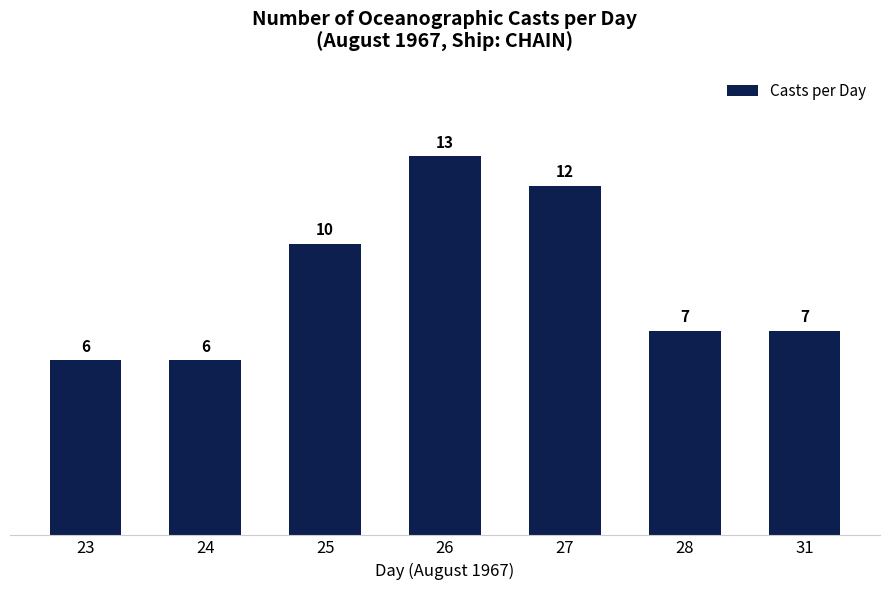

Where does the data first go above 7?

25